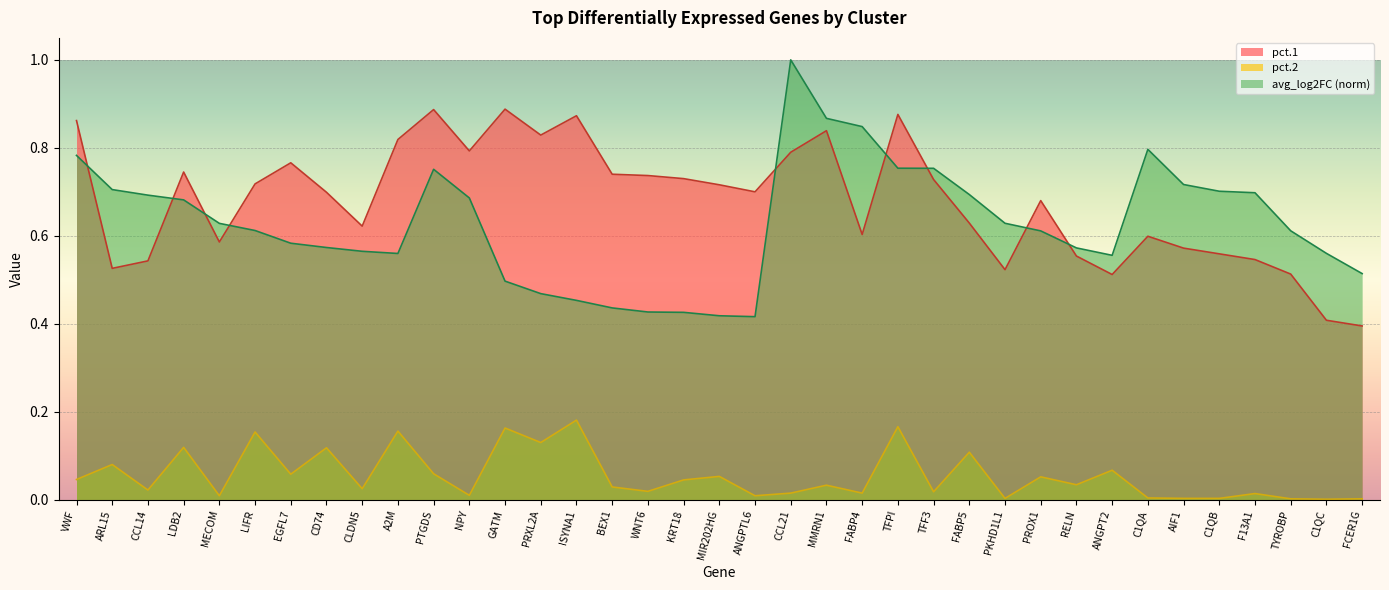

True or false: pct.1 and avg_log2FC intersect in this chart.

True